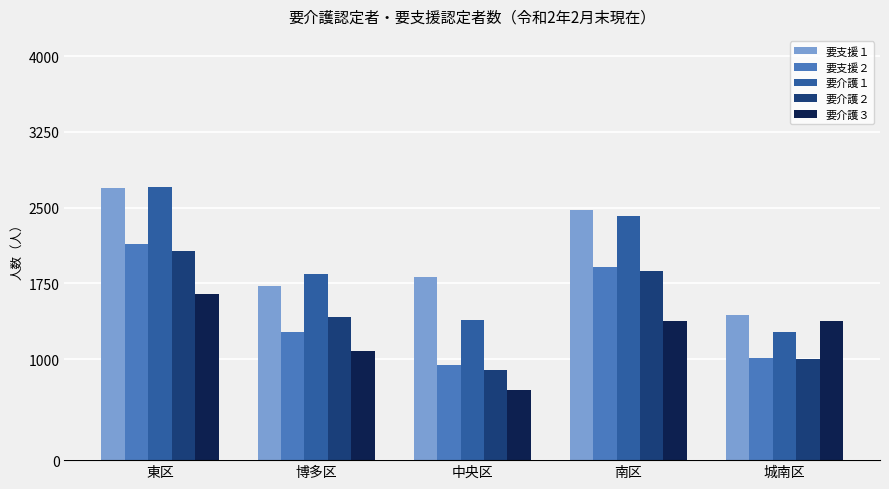

Rank the categories by 要支援１ value from lowest to highest.

城南区, 博多区, 中央区, 南区, 東区